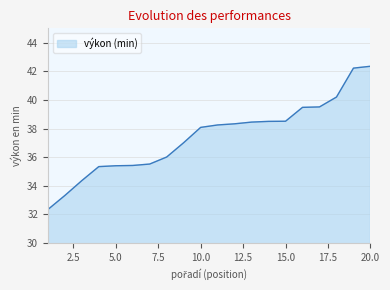

Does the chart display data point markers on the line(s)?

No